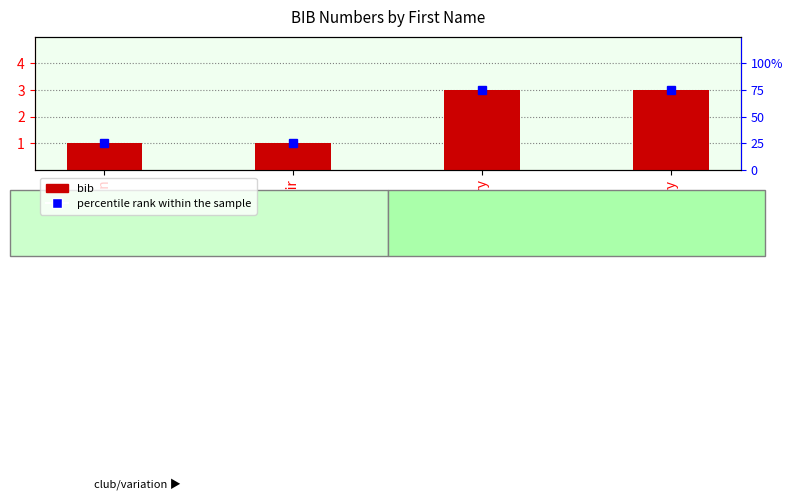

Is it true that percentile rank within the sample equals 25 at John?

True